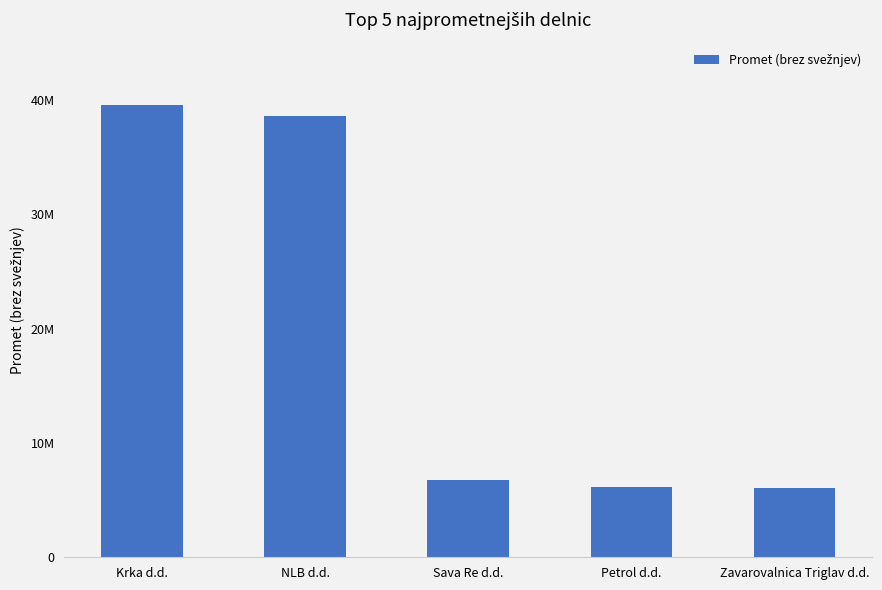

What is the sum of the values at Petrol d.d. and Sava Re d.d.?

12903161.8